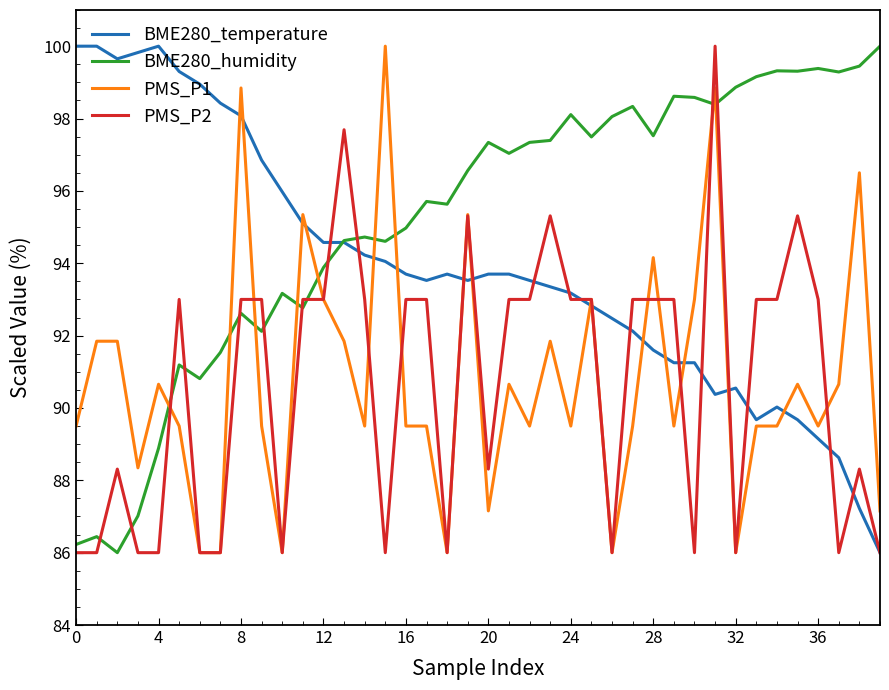

Which series has the largest total across all categories?

BME280_humidity